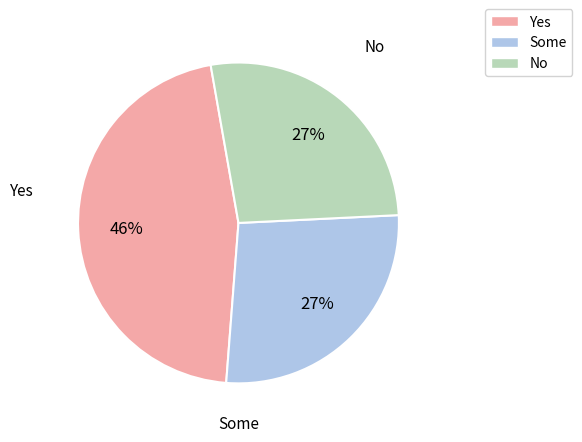

Approximately how many times larger is the value at Yes compared to Some?

1.7